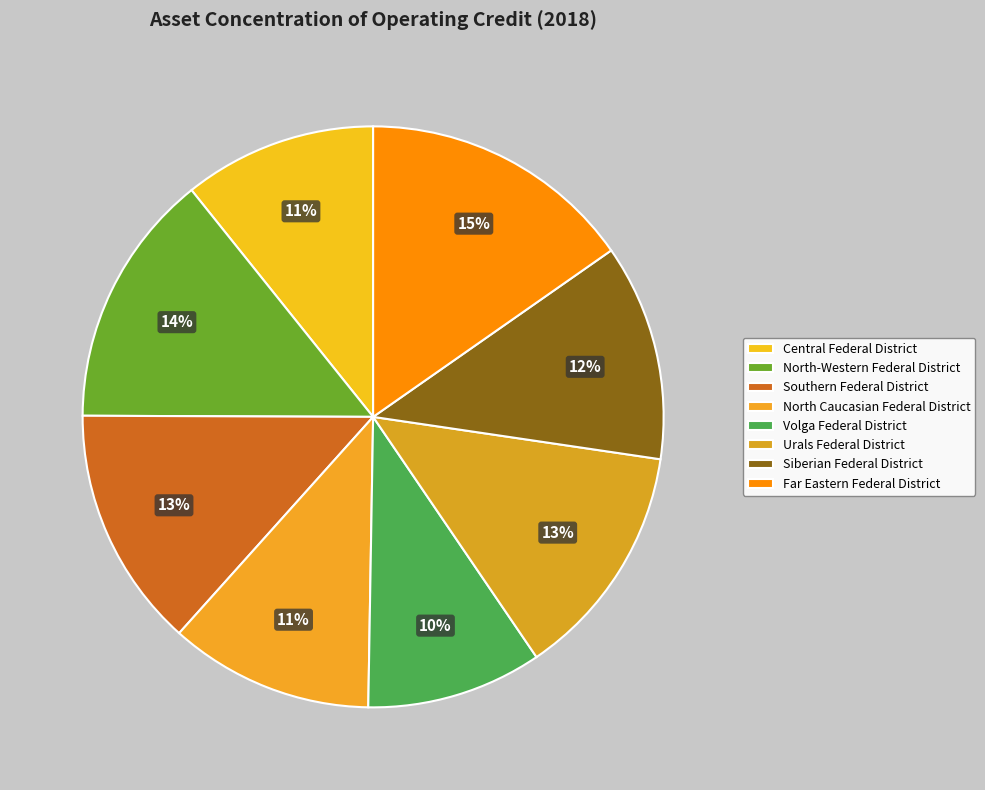

Combined, do Southern Federal District and North-Western Federal District account for over 50%?

No